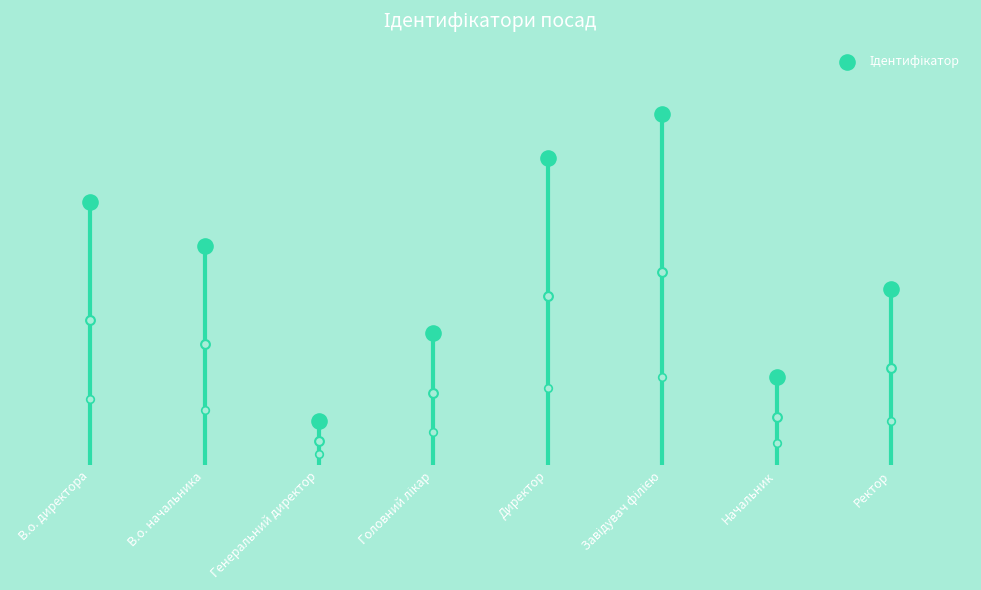

What is the change in value from В.о. директора to Завідувач філією?

+2